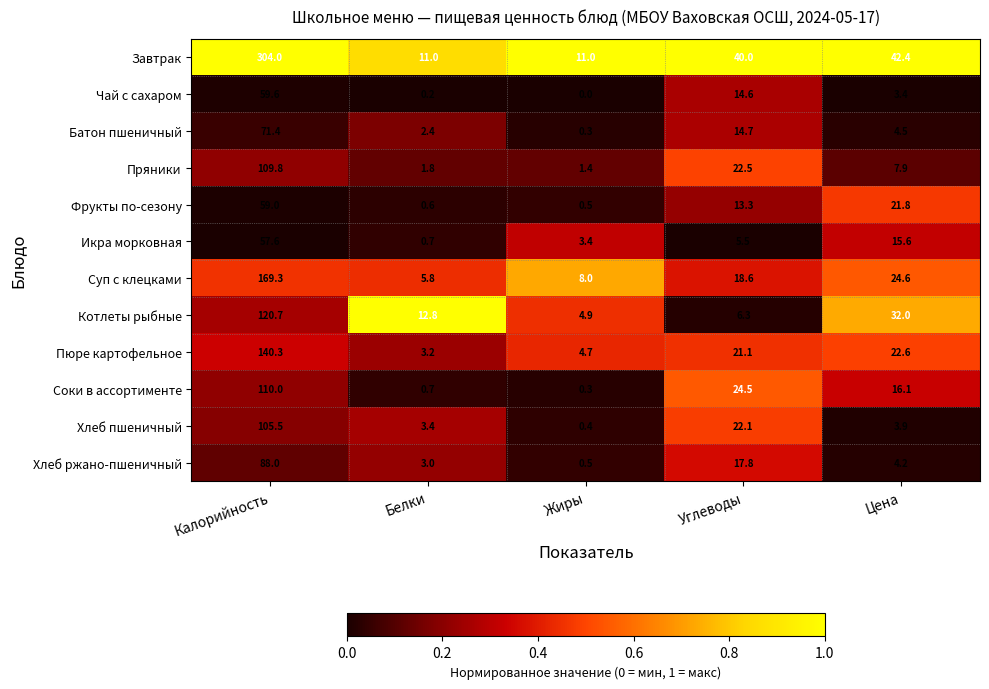

Between Жиры and Углеводы, which series saw the biggest shift?

Завтрак